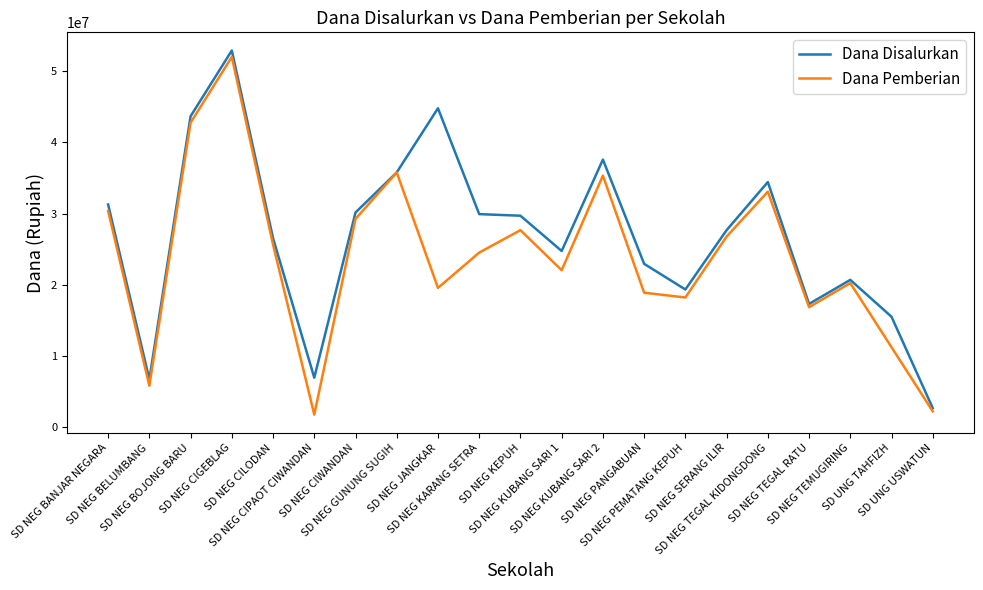

Rank the series by their average value, from lowest to highest.

Dana Pemberian, Dana Disalurkan